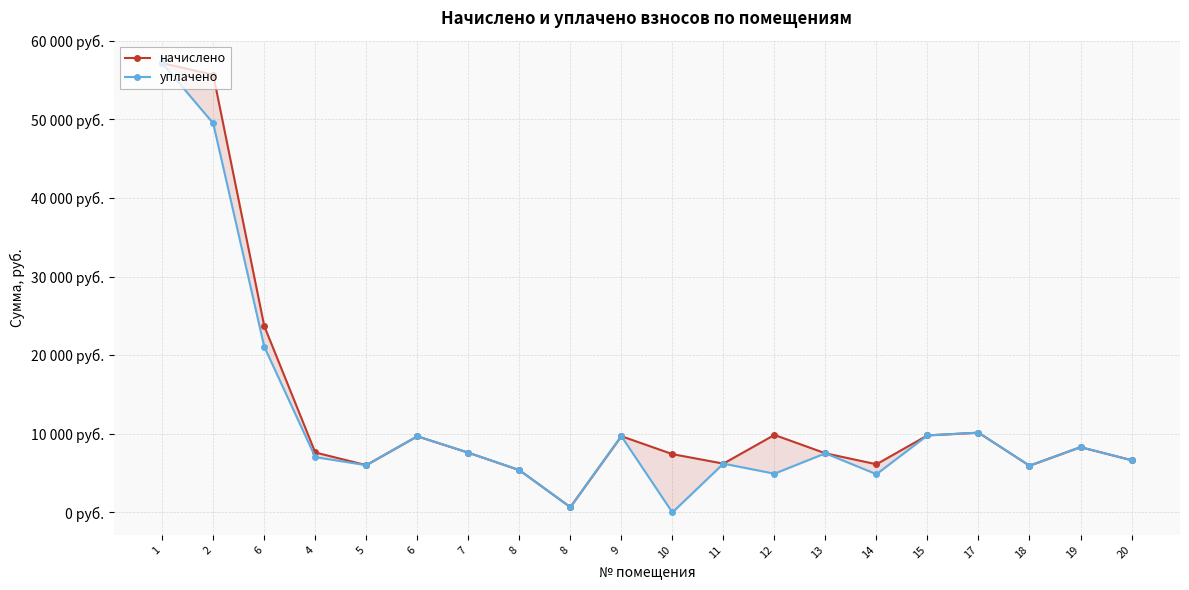

Does the chart display data point markers on the line(s)?

Yes